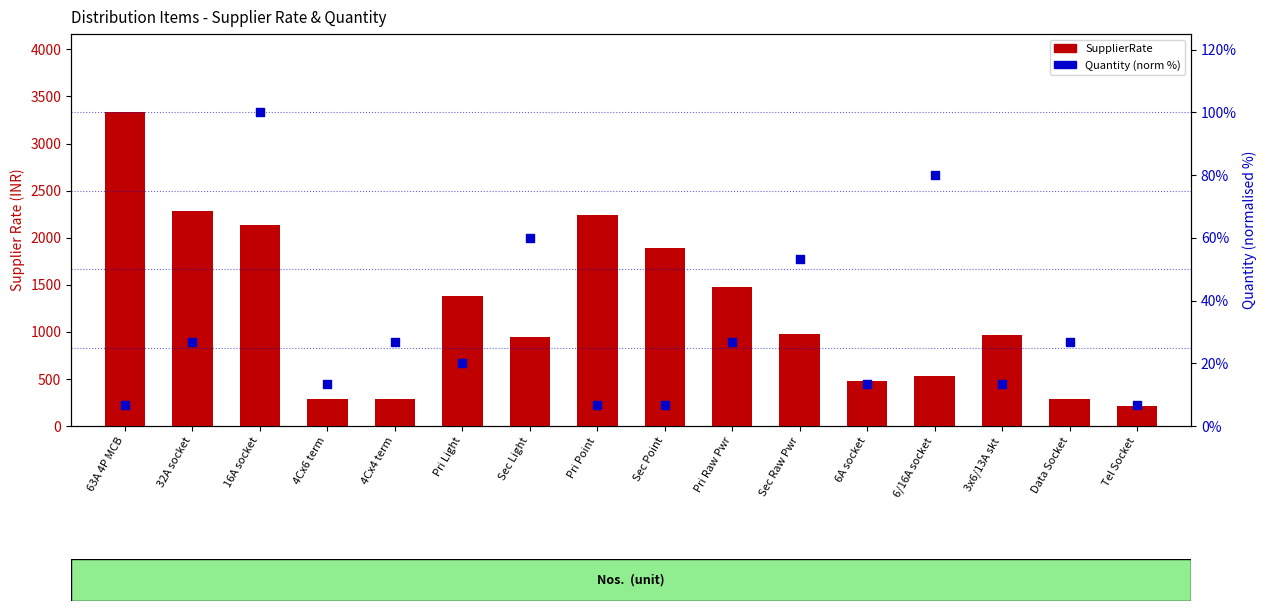

What are all the series names shown in the legend?

SupplierRate, Quantity (normalised %)